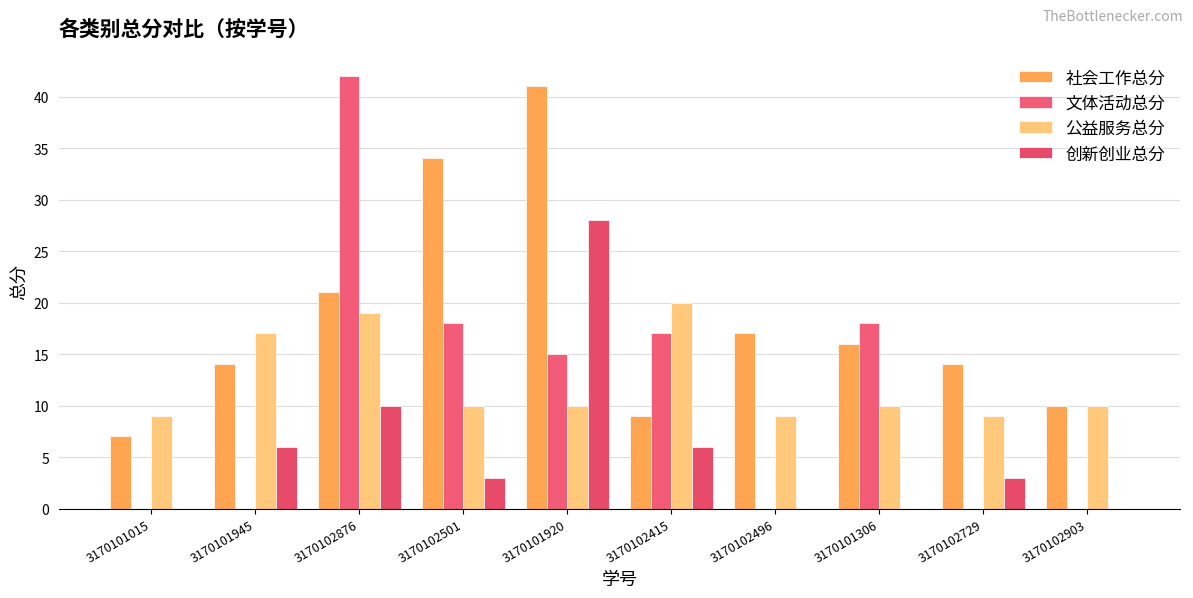

What is the label of the 2nd bar from the right?

3170102729